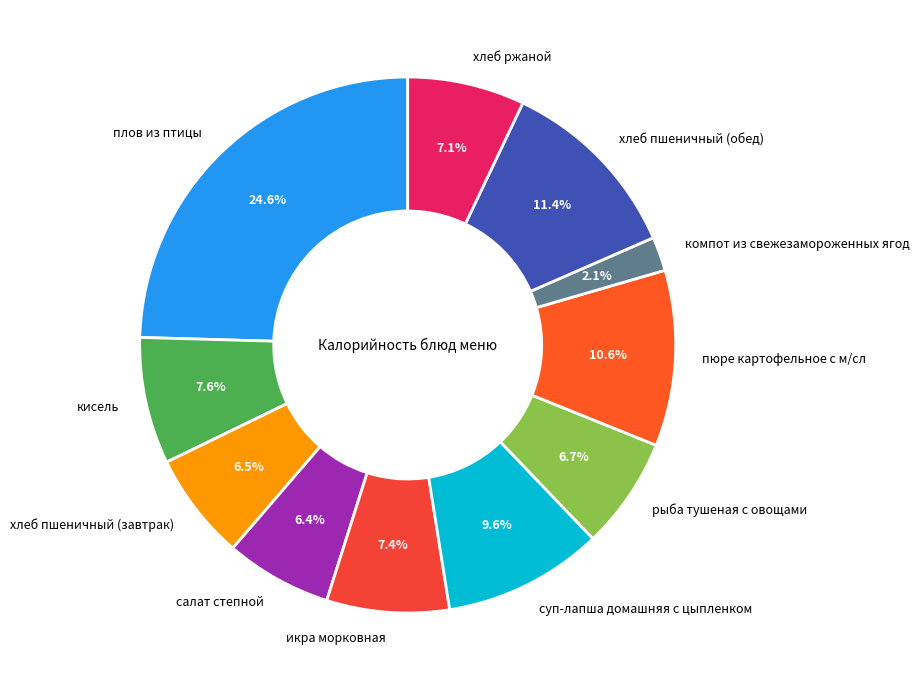

What is the largest slice in the pie chart?

плов из птицы